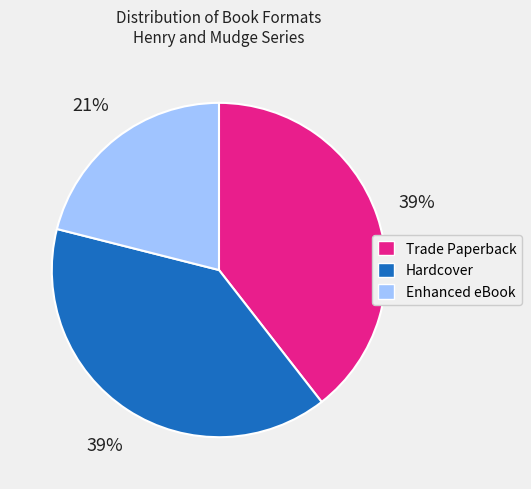

What is the smallest slice in the pie chart?

Enhanced eBook